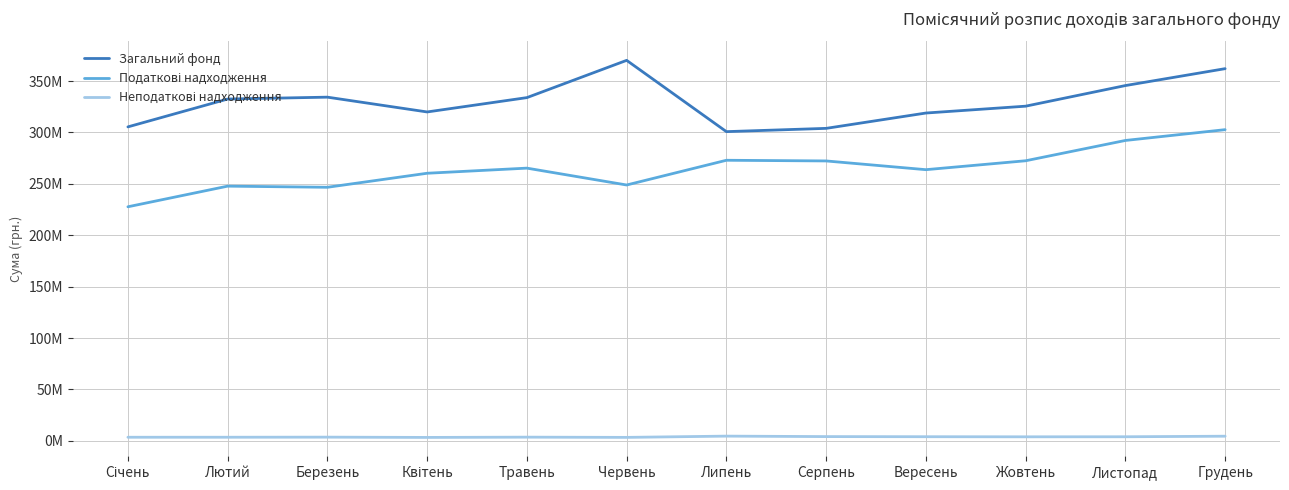

Is this an area chart (filled region under the line)?

No